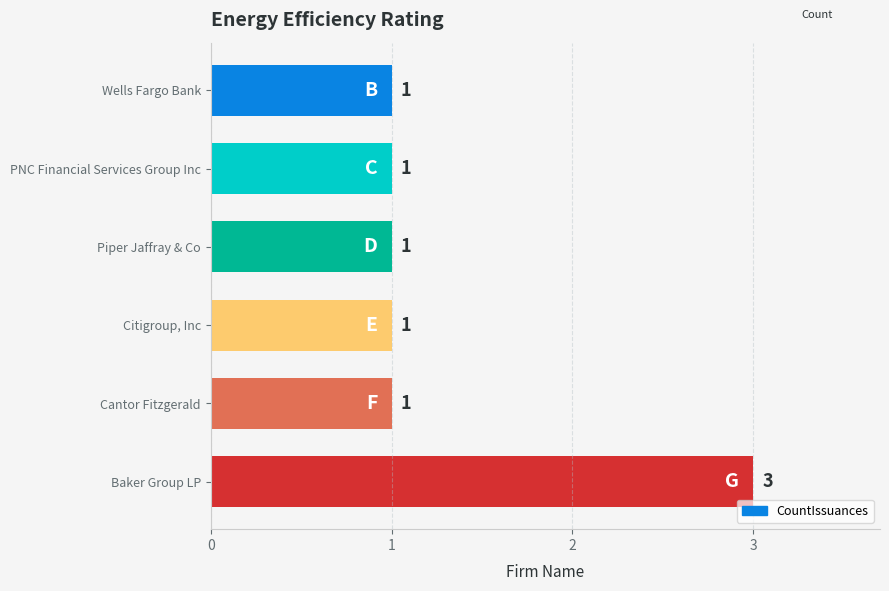

Between Baker Group LP and Cantor Fitzgerald, which is larger?

Baker Group LP